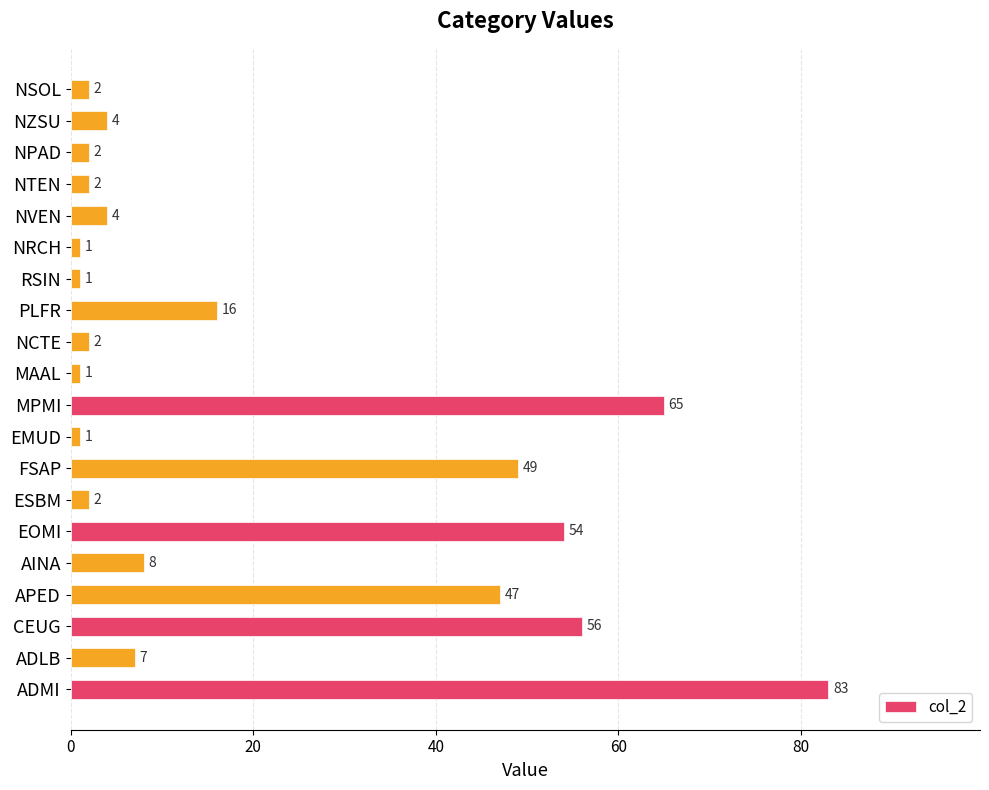

Which has a higher value, NRCH or ESBM?

ESBM